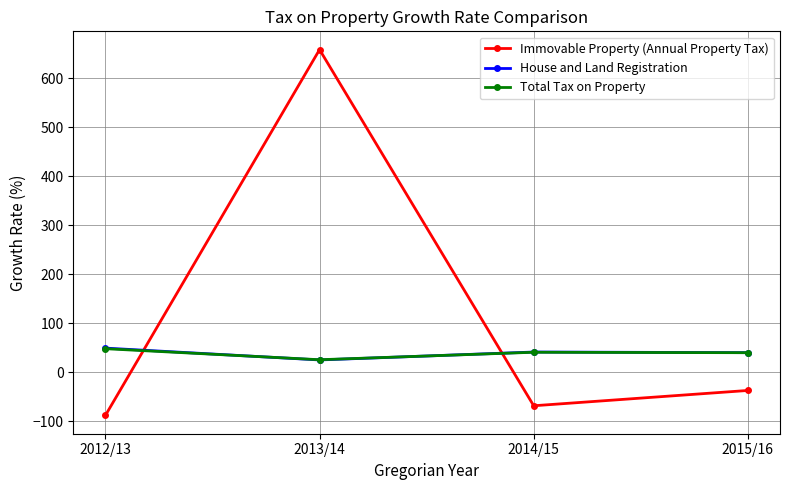

The value of Total Tax on Property at 2013/14 is 25.6. True or false?

True